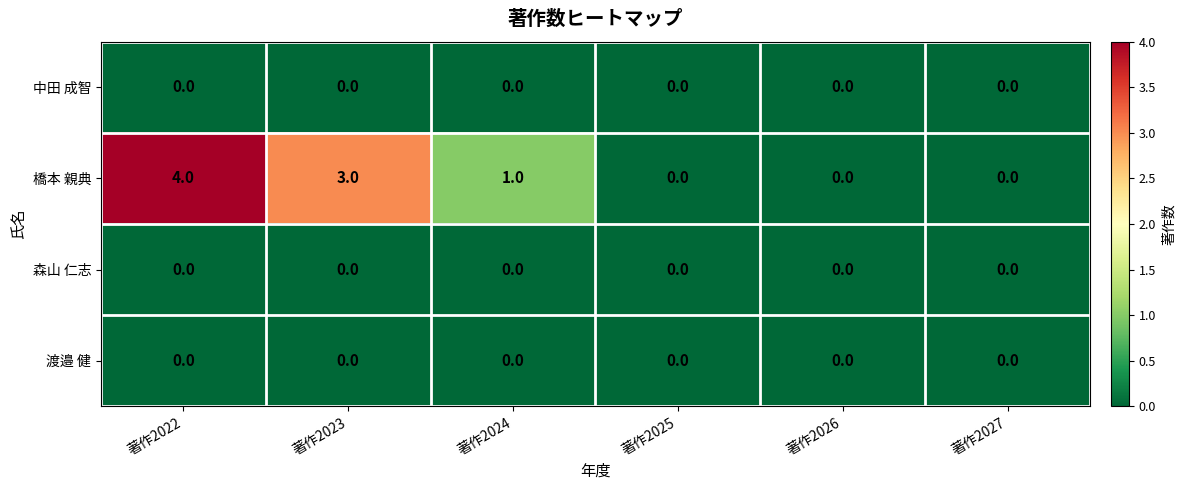

Which series has the widest spread of values?

橋本 親典